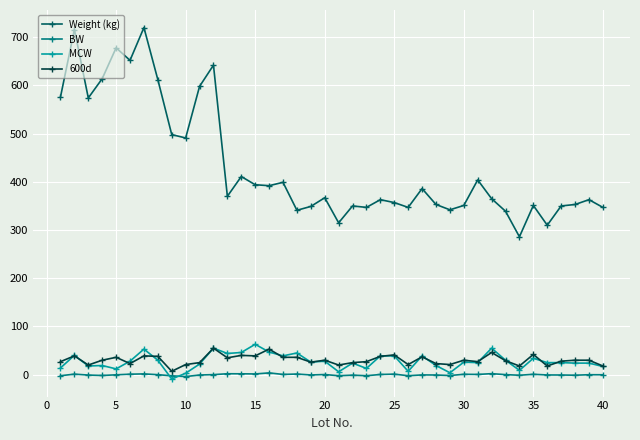

Which series has the widest spread of values?

Weight (kg)